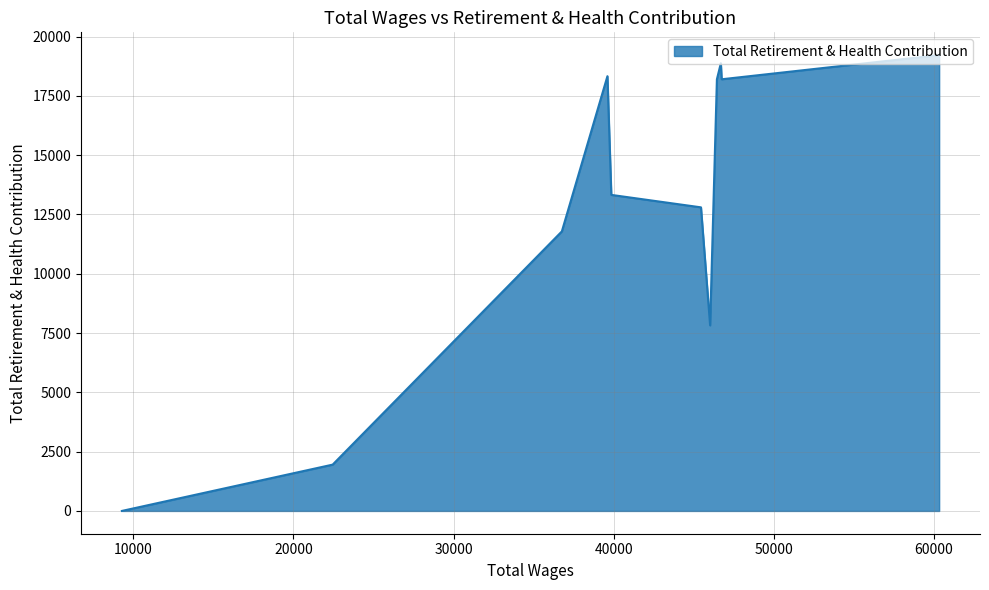

What is the greatest value displayed?

19215